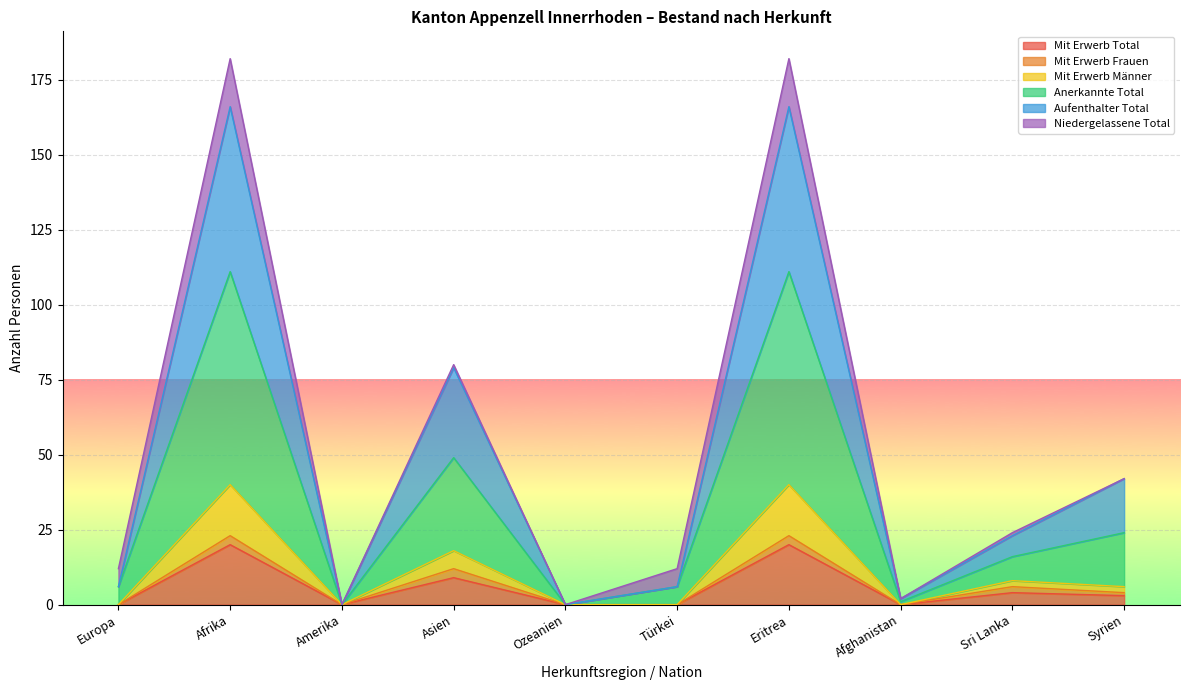

Which category has the lowest value across all series?

Europa